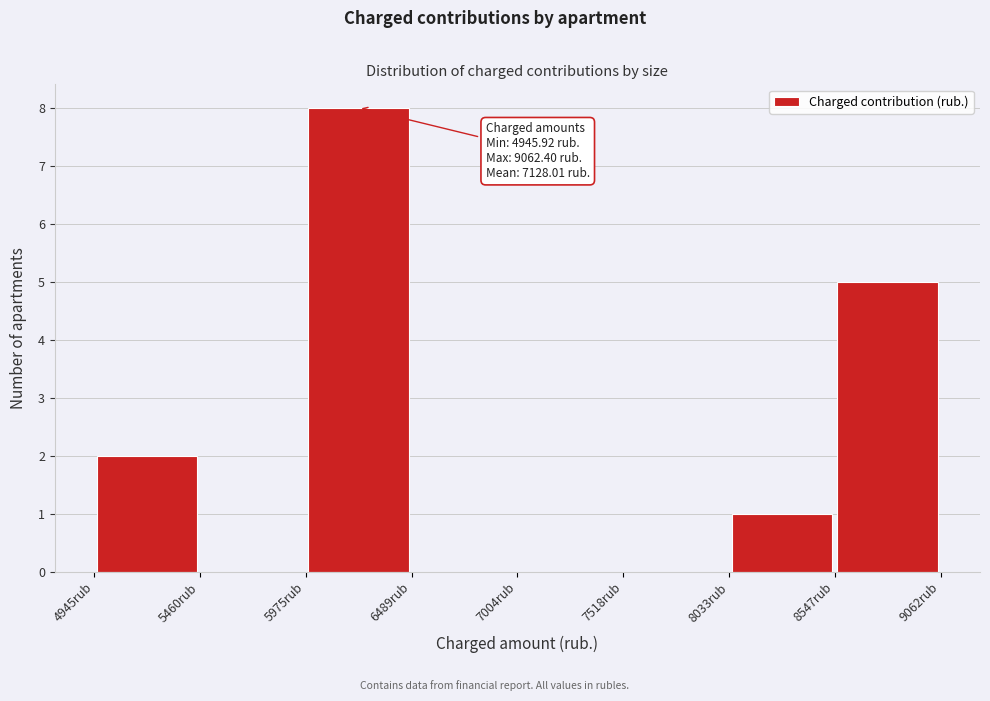

Which range on the x-axis has the tallest bar?

6000 to 6500